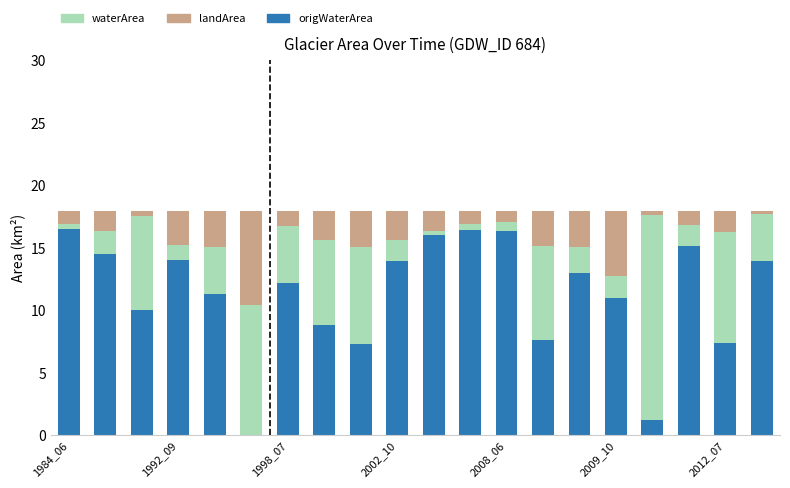

What is the sum of all origWaterArea values?

226.8